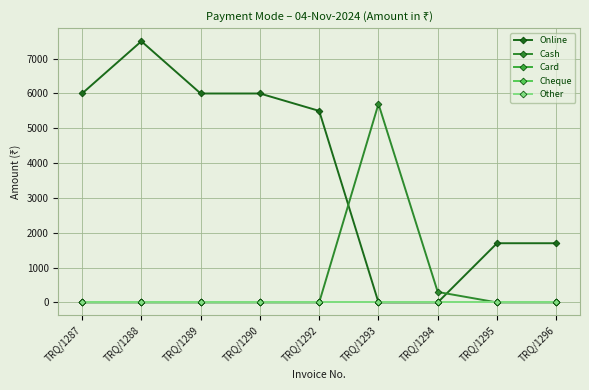

How many lines are shown in the chart?

5